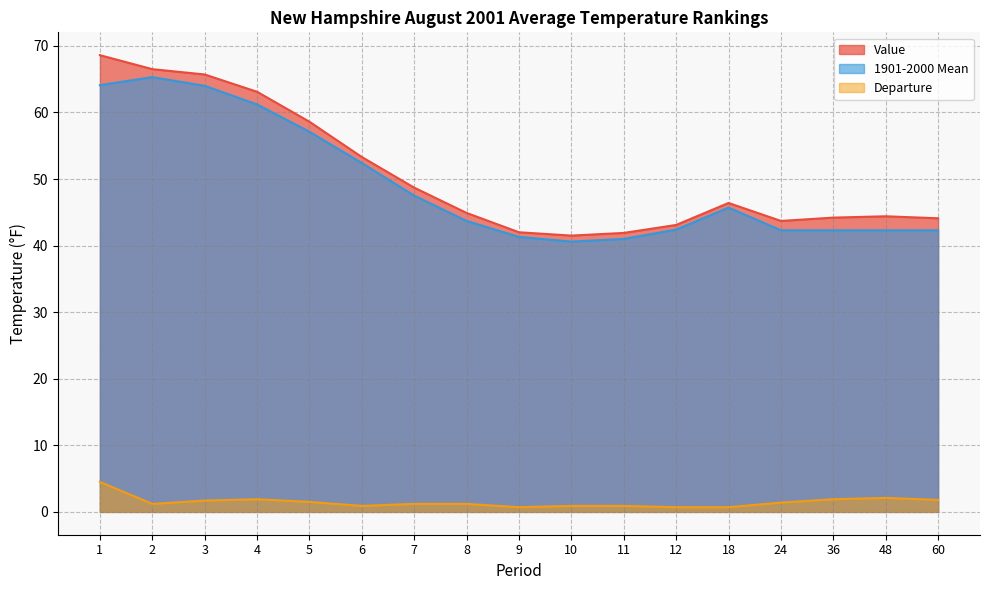

Count the number of data series in this chart.

3